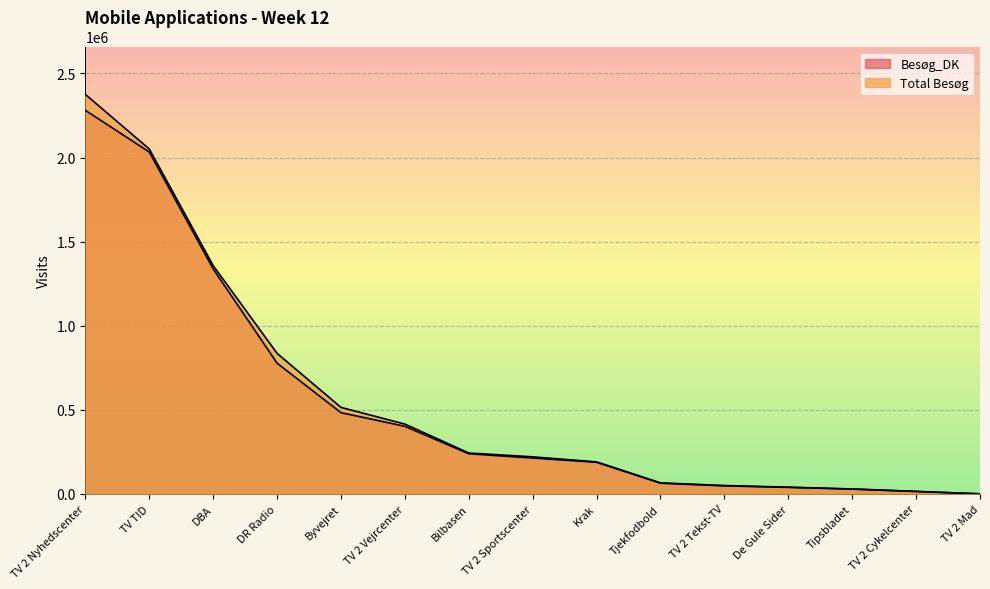

At how many categories does at least one series exceed 1792698?

2